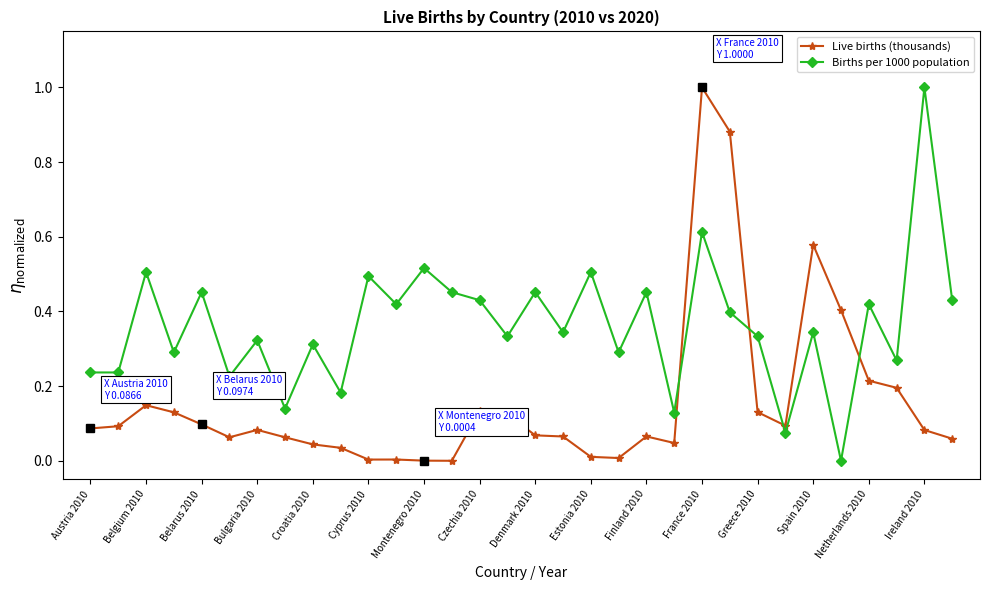

At how many categories does at least one series exceed 0?

32